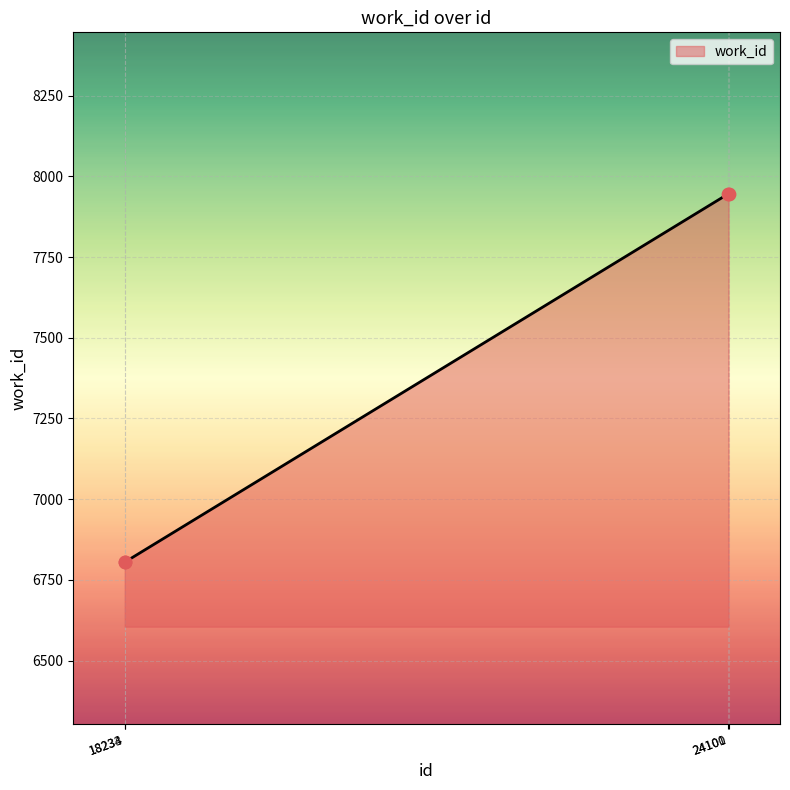

What is the maximum value shown in the chart?

7946